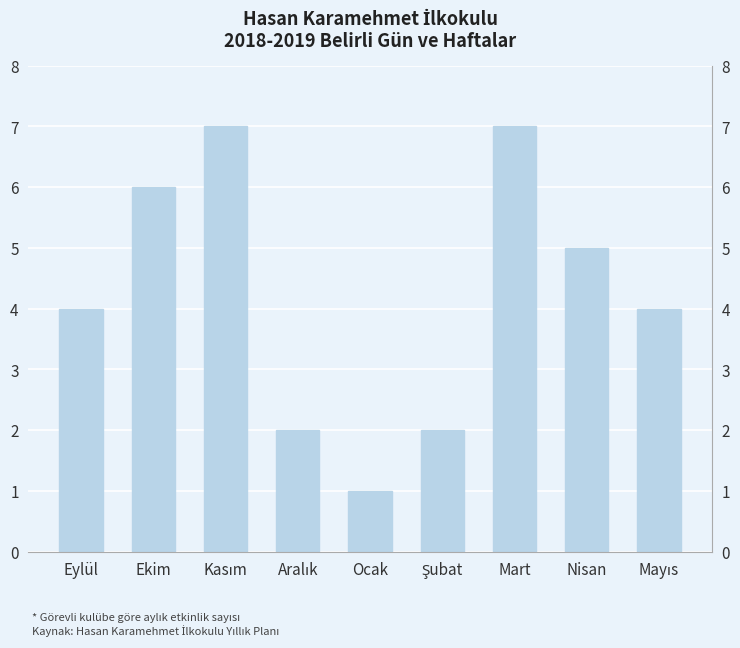

What position from the right is Aralık?

6